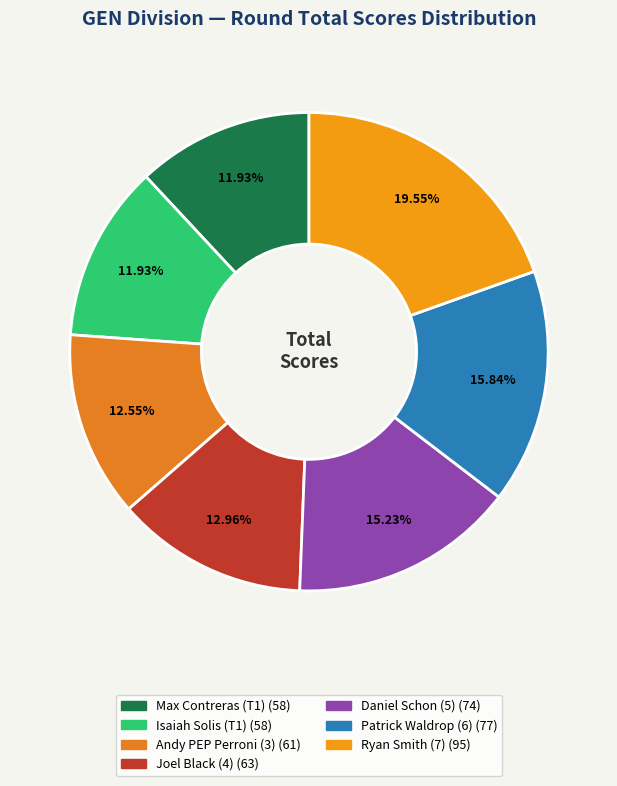

How many slices are in this pie chart?

7